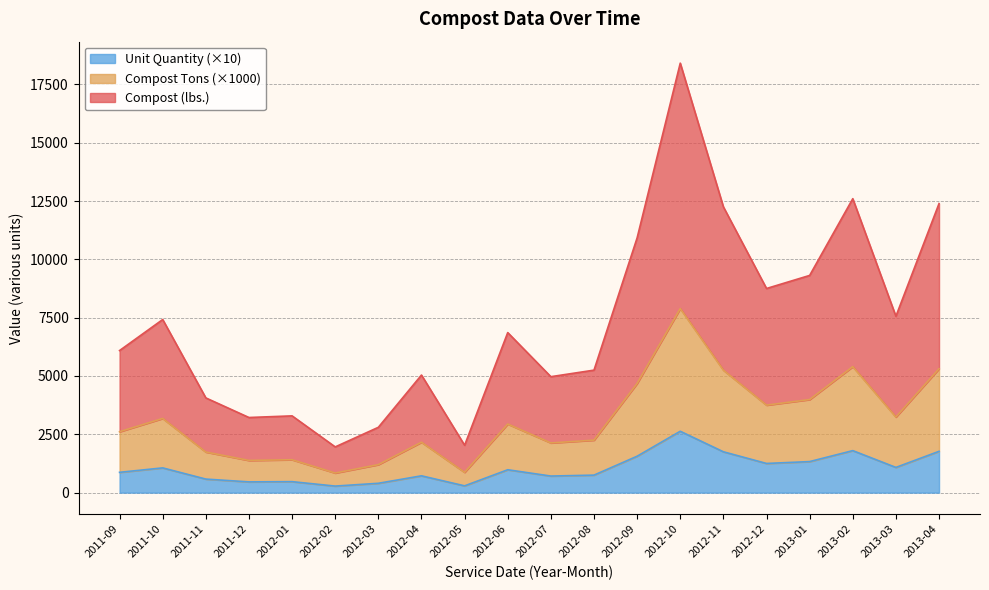

What is the difference between the maximum and minimum values in the Unit Quantity (×10) series?

2350